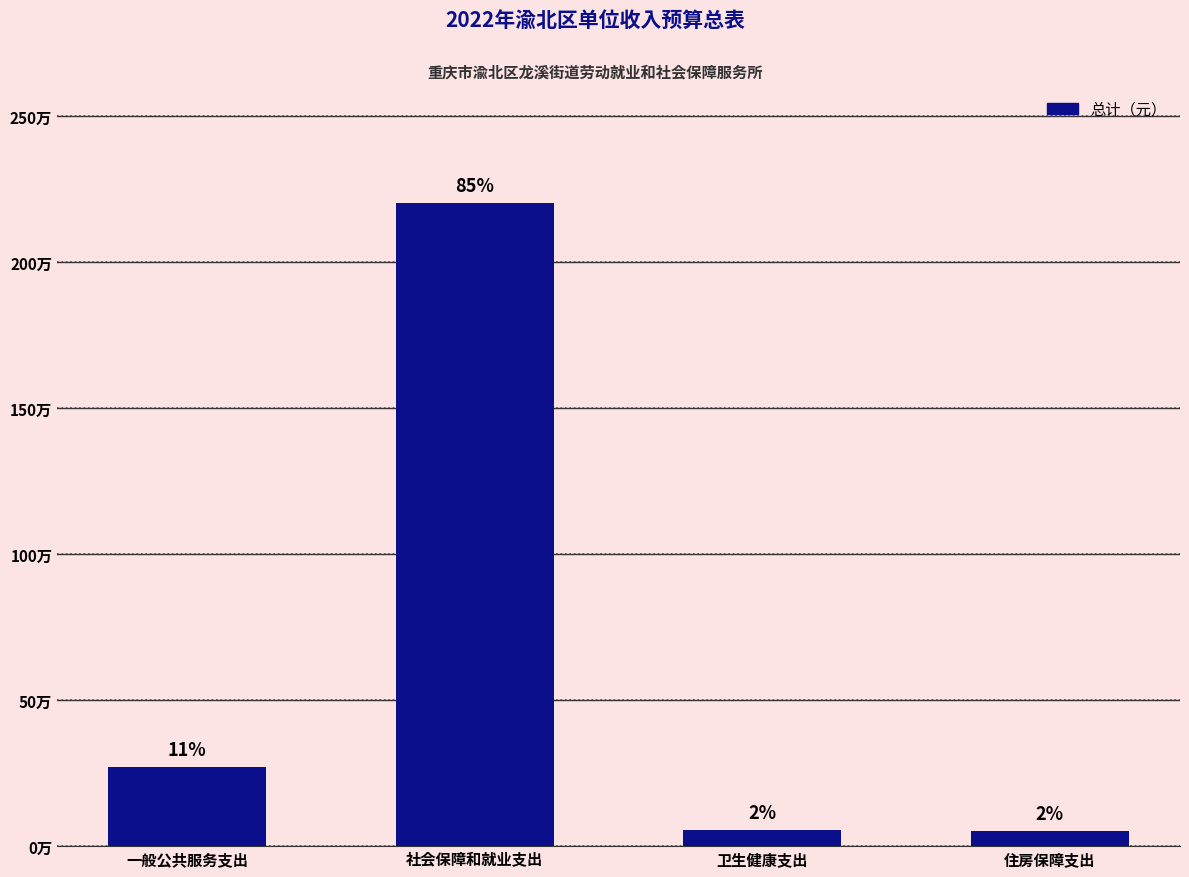

What is the difference between the values at 一般公共服务支出 and 住房保障支出?

219565.1